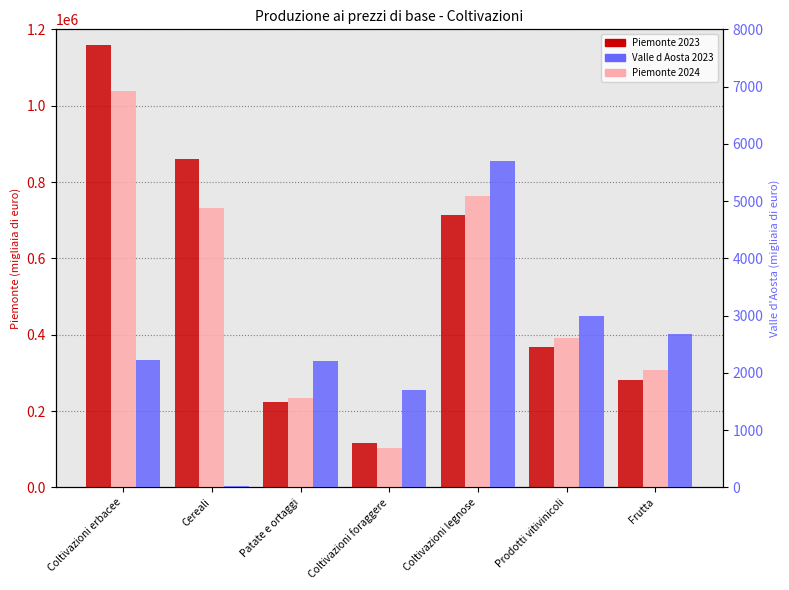

What are all the series names shown in the legend?

Piemonte 2023, Piemonte 2024, Valle d Aosta 2023